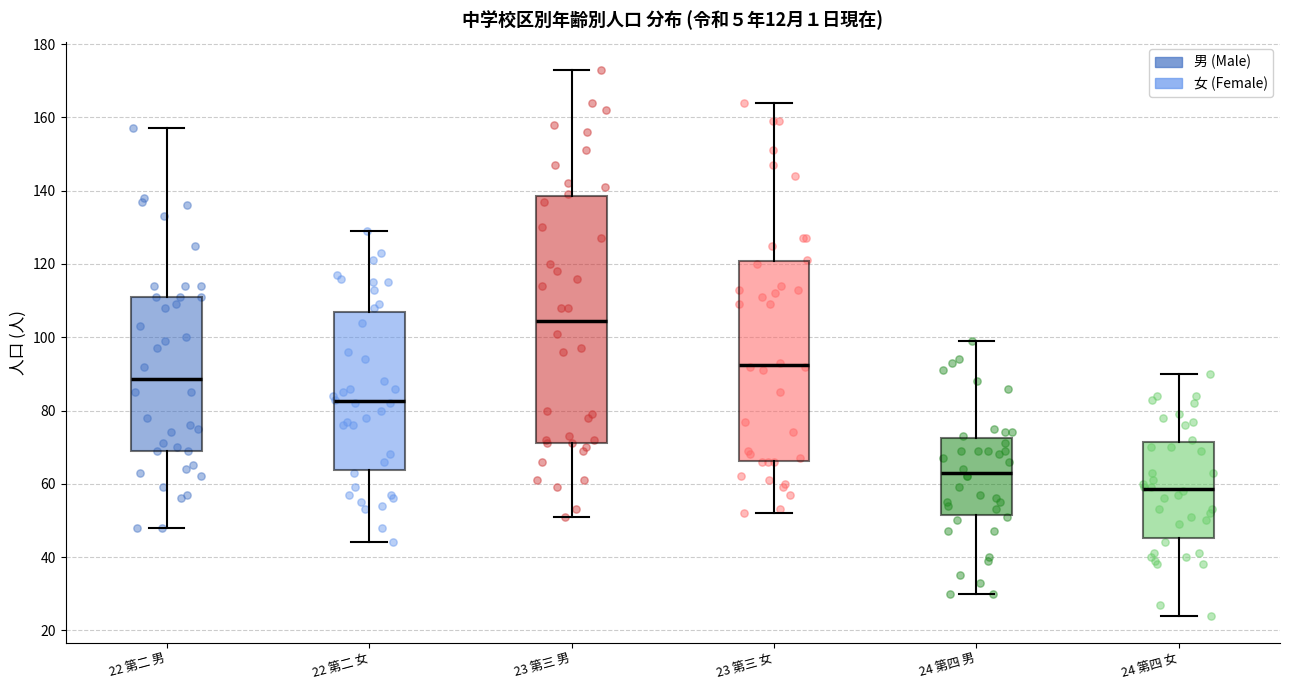

Reading left to right, read every box against the y-axis: the position of its median line, the range the box covers, and the ends of its whiskers. The values are not printed on the chart, so give them approximately, as read against the axis.

22 第二 男: median 88, box 70 to 112, whiskers 48 to 158
22 第二 女: median 82, box 64 to 108, whiskers 44 to 130
23 第三 男: median 104, box 72 to 138, whiskers 52 to 174
23 第三 女: median 92, box 66 to 120, whiskers 52 to 164
24 第四 男: median 64, box 52 to 72, whiskers 30 to 100
24 第四 女: median 58, box 46 to 72, whiskers 24 to 90